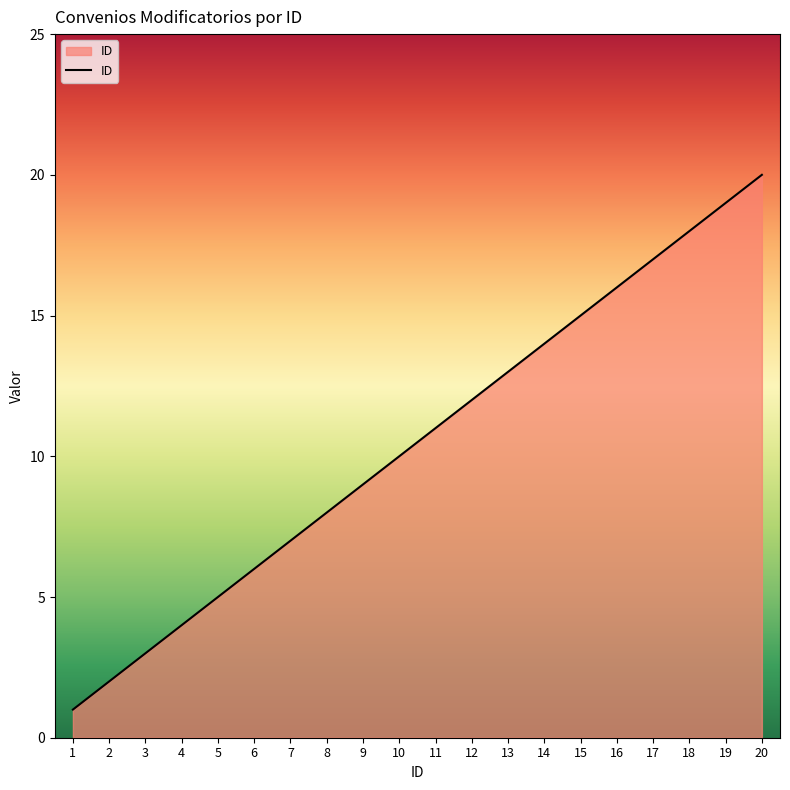

What is the change in value from 6 to 13?

+7